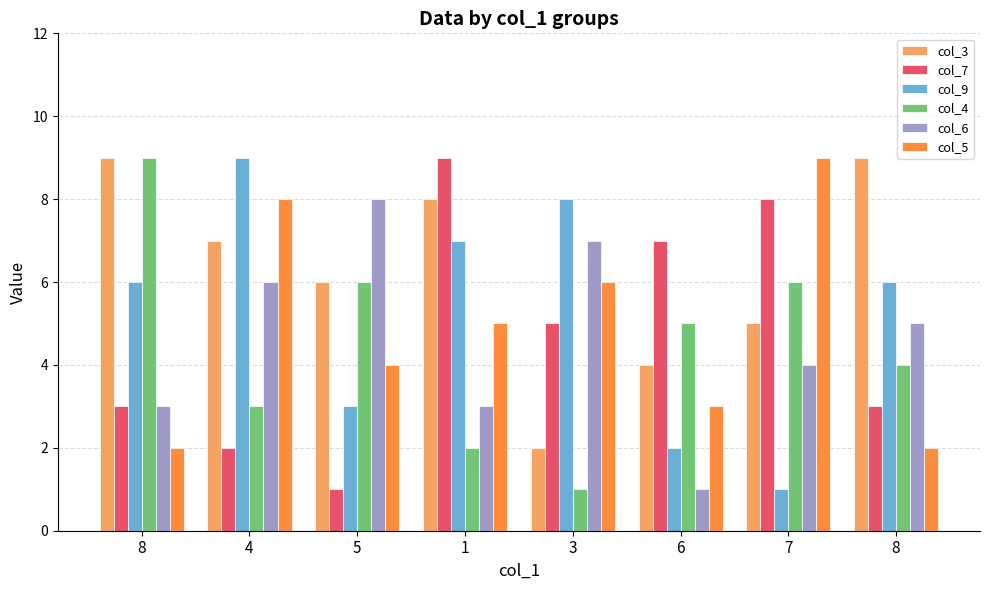

How many series are shown in this chart?

6